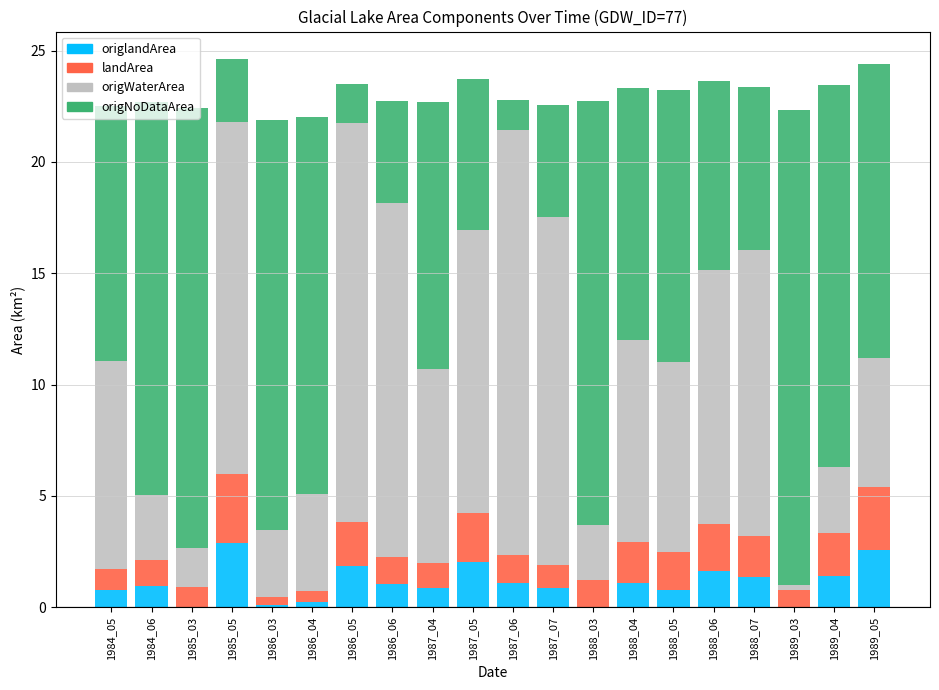

Which series has the largest range (max minus min)?

origNoDataArea